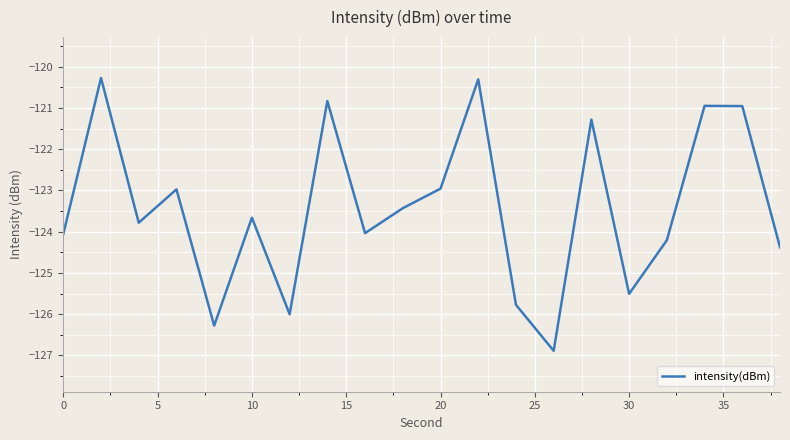

Is this an area chart (filled region under the line)?

No